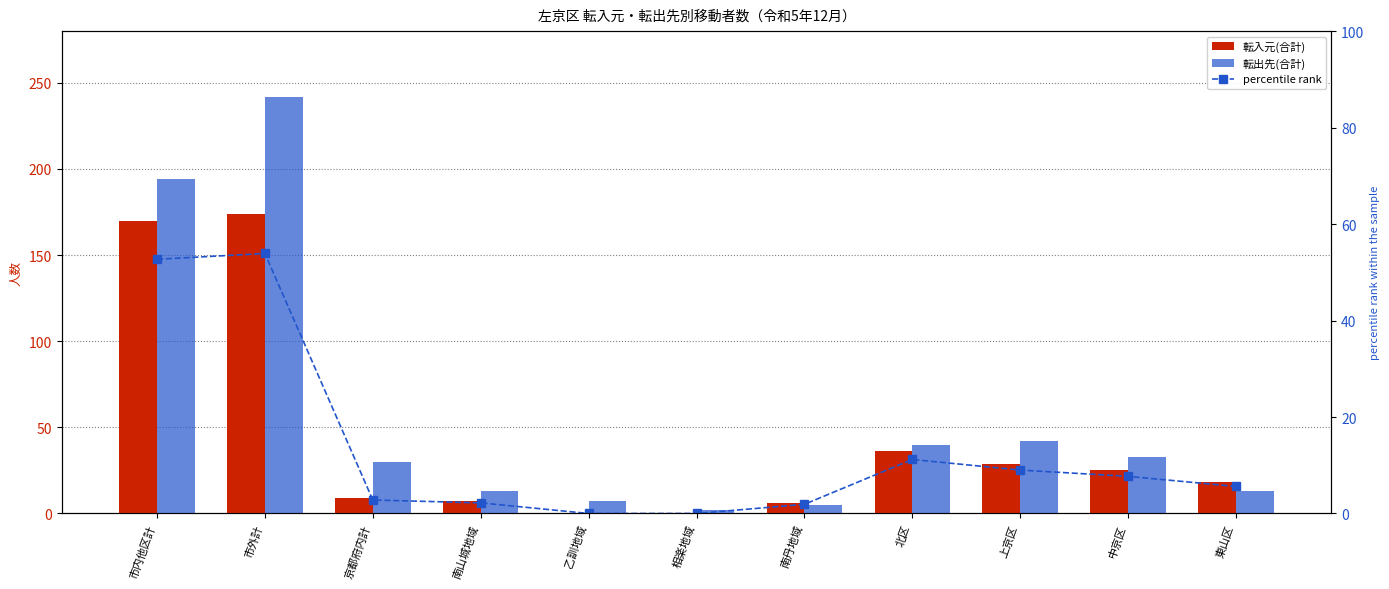

Count the number of categories in the chart.

11